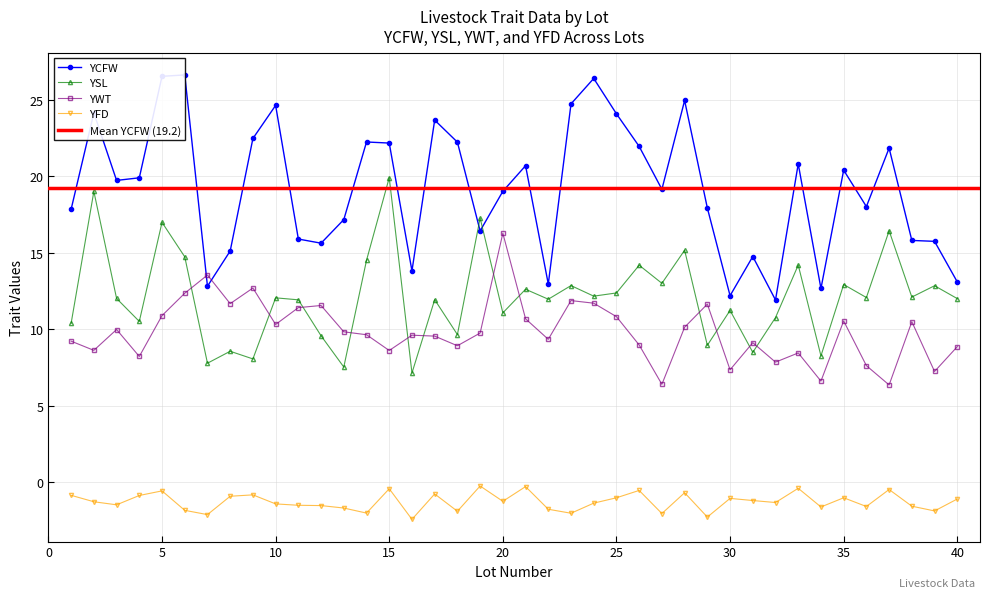

What are all the series names shown in the legend?

YCFW, YSL, YWT, YFD